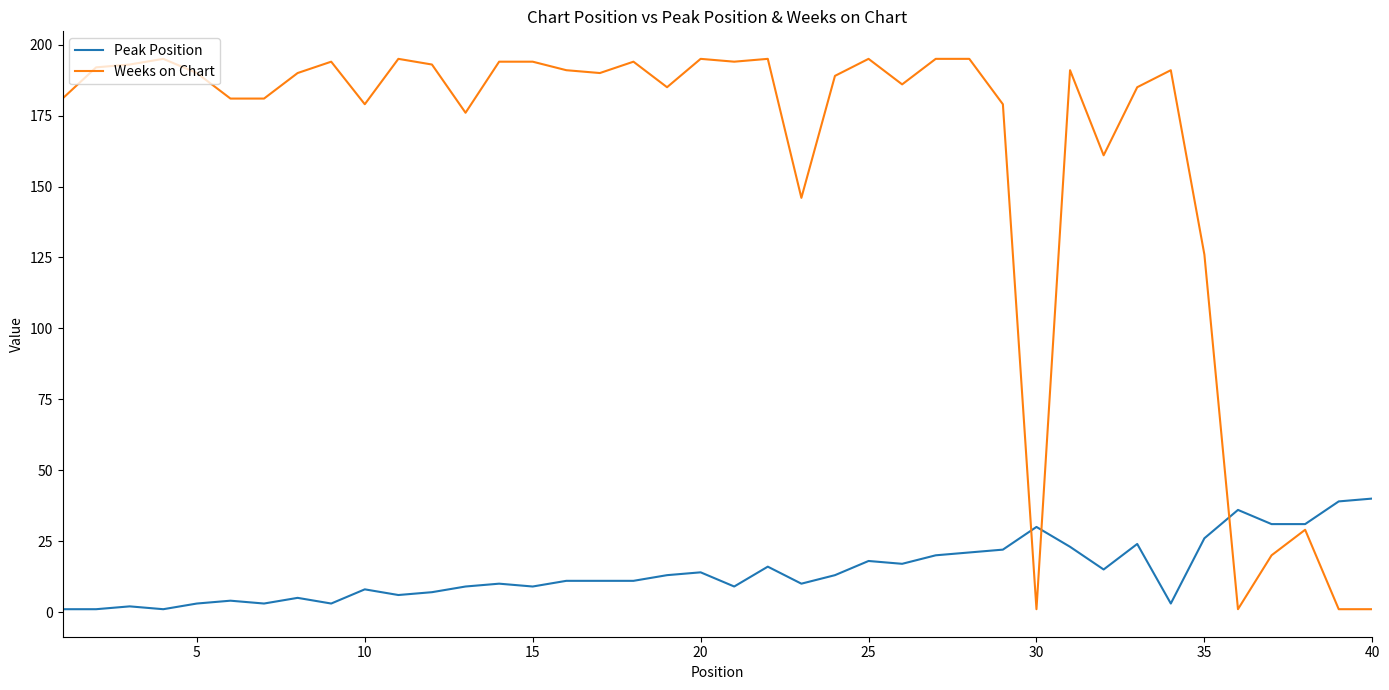

What is the maximum value for Peak Position?

40